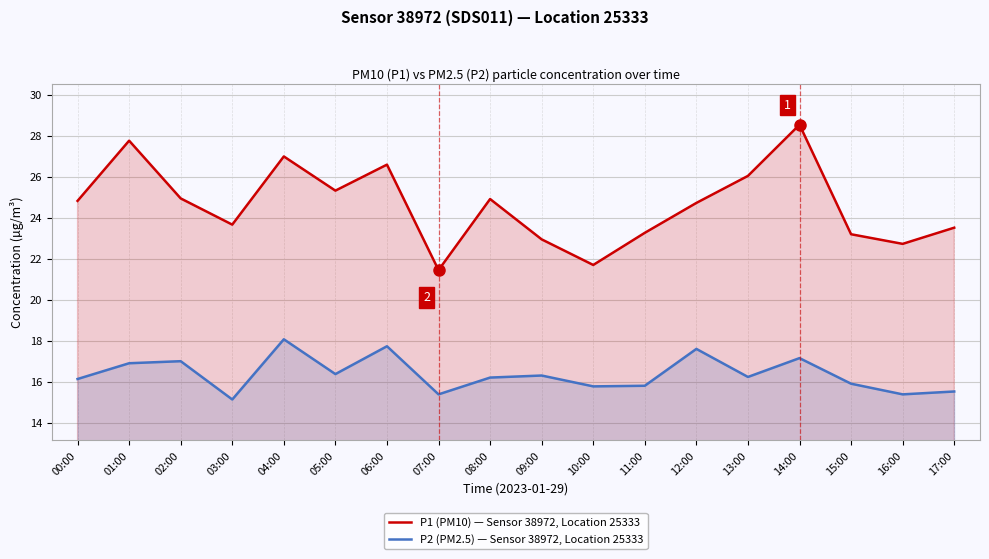

Where is the first local maximum for P1 (PM10) — Sensor 38972, Location 25333?

01:00